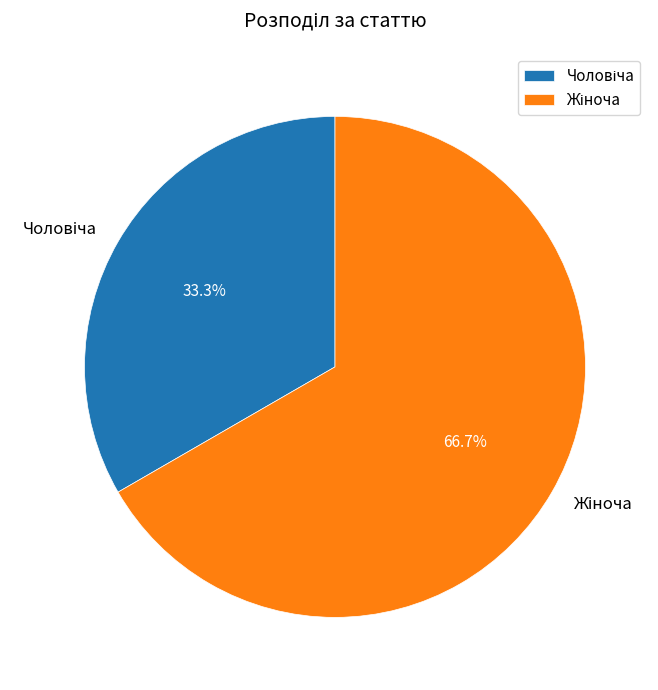

Is there a majority slice in this chart?

Yes